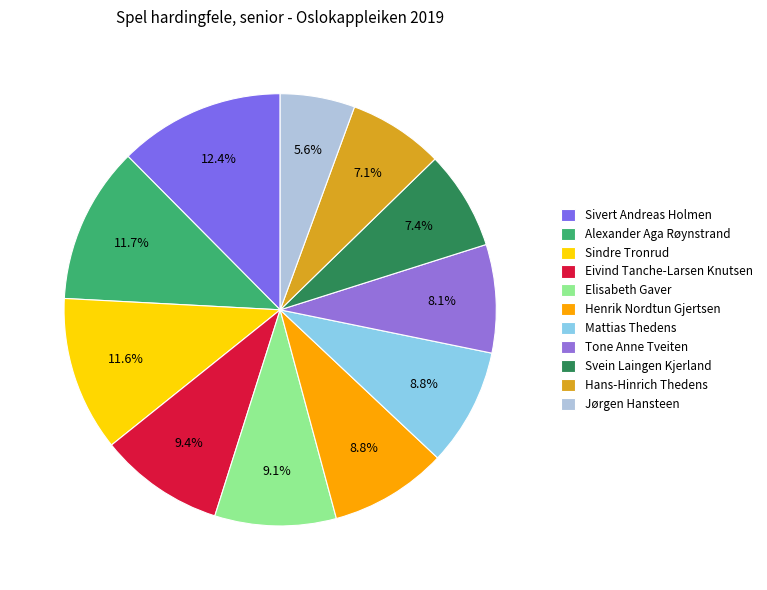

To the nearest percent, what percentage of the pie is Svein Laingen Kjerland?

7%